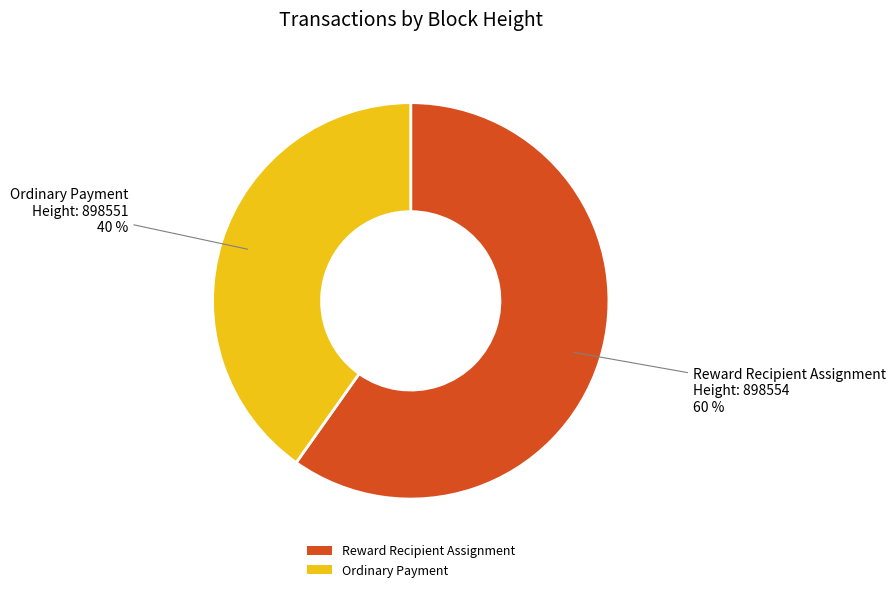

Is there any slice that represents more than half of the pie?

Yes